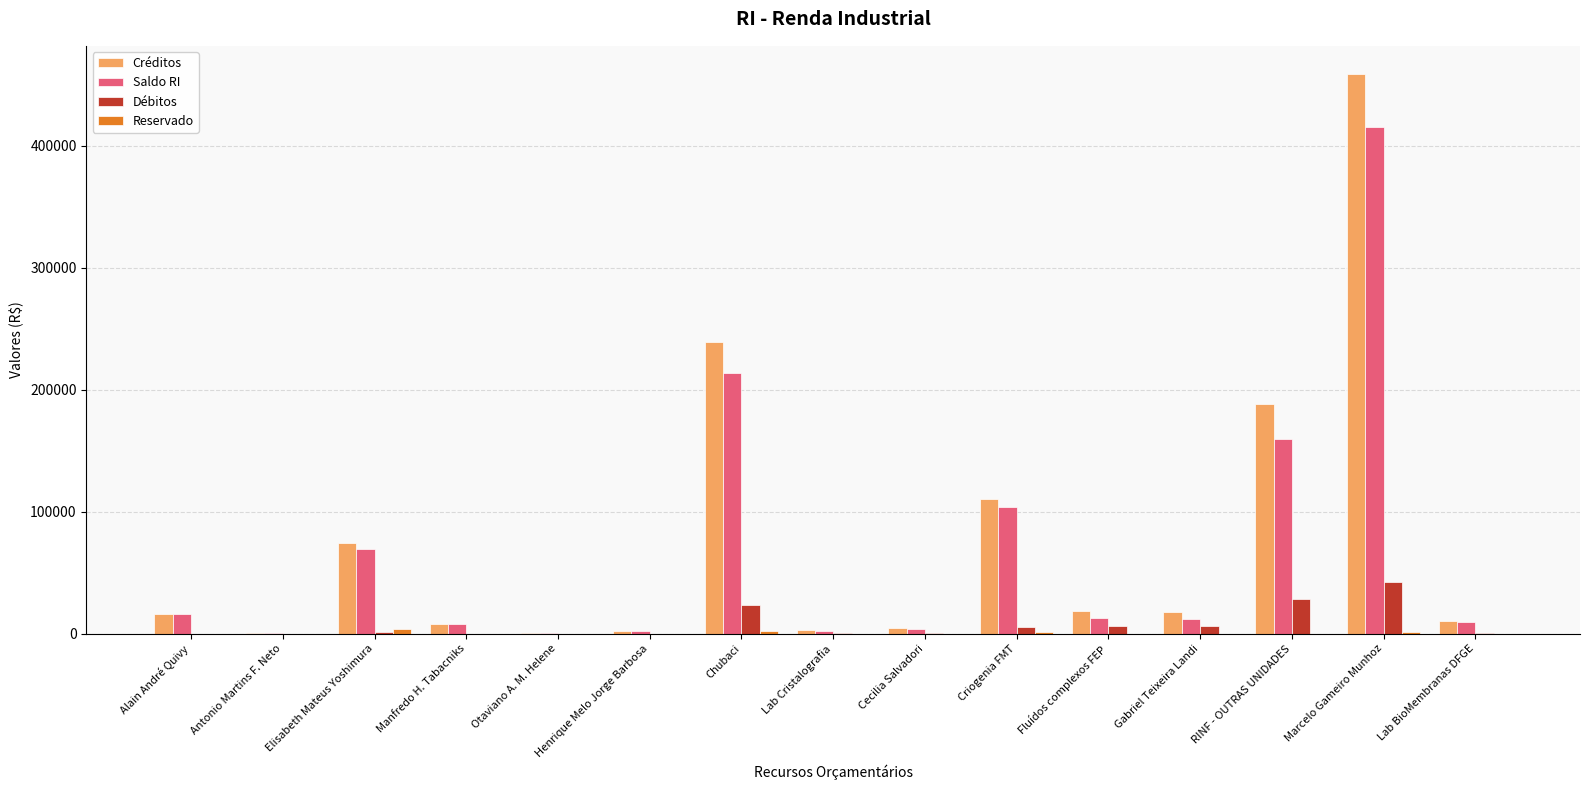

Is it true that Créditos equals 188342.0 at RINF - OUTRAS UNIDADES?

True